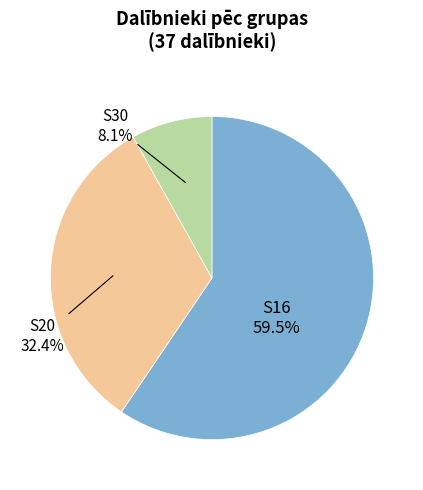

Is there a majority slice in this chart?

Yes